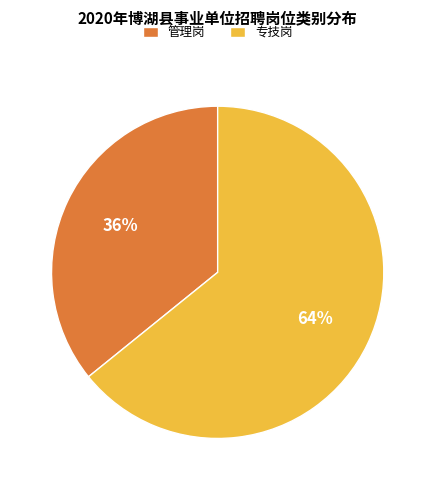

How many slices are in this pie chart?

2